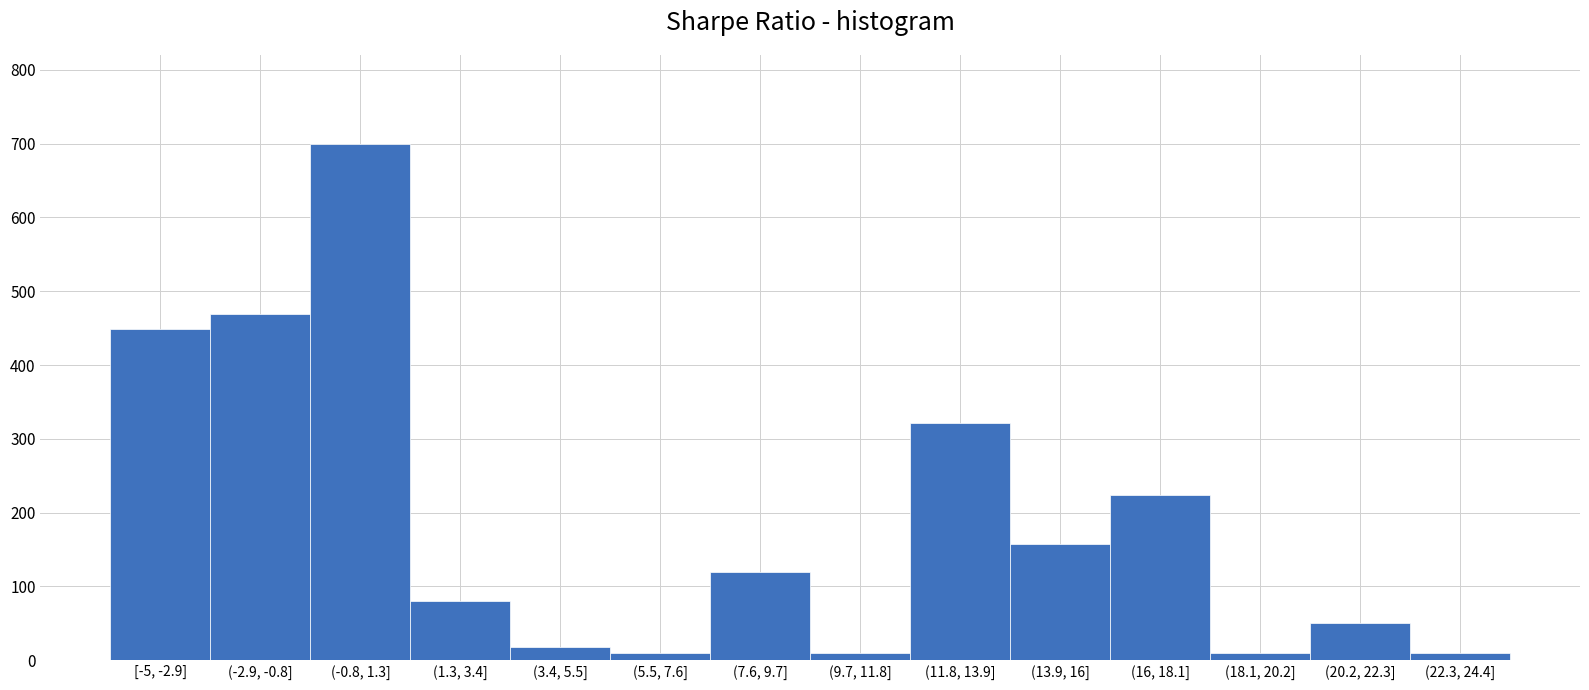

Reading left to right, transcribe all the data shown in this chart.

449	469	699	80	18	10	120	10	321	157	224	10	51	10